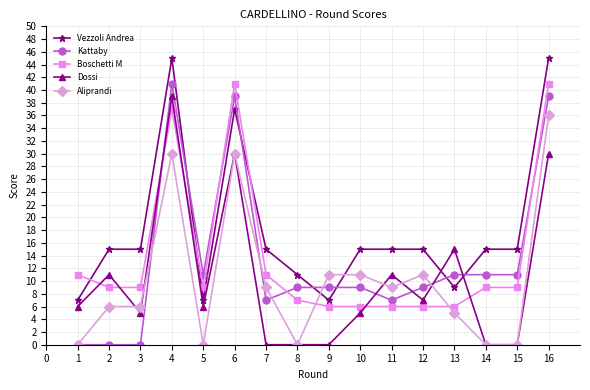

What is the total value across all series at 9?

33